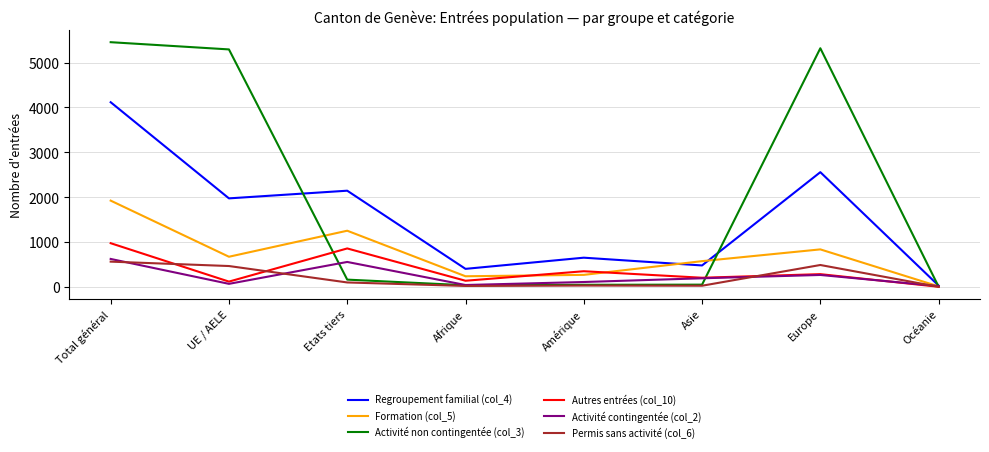

Between Etats tiers and Europe, which series saw the biggest shift?

Activité non contingentée (col_3)